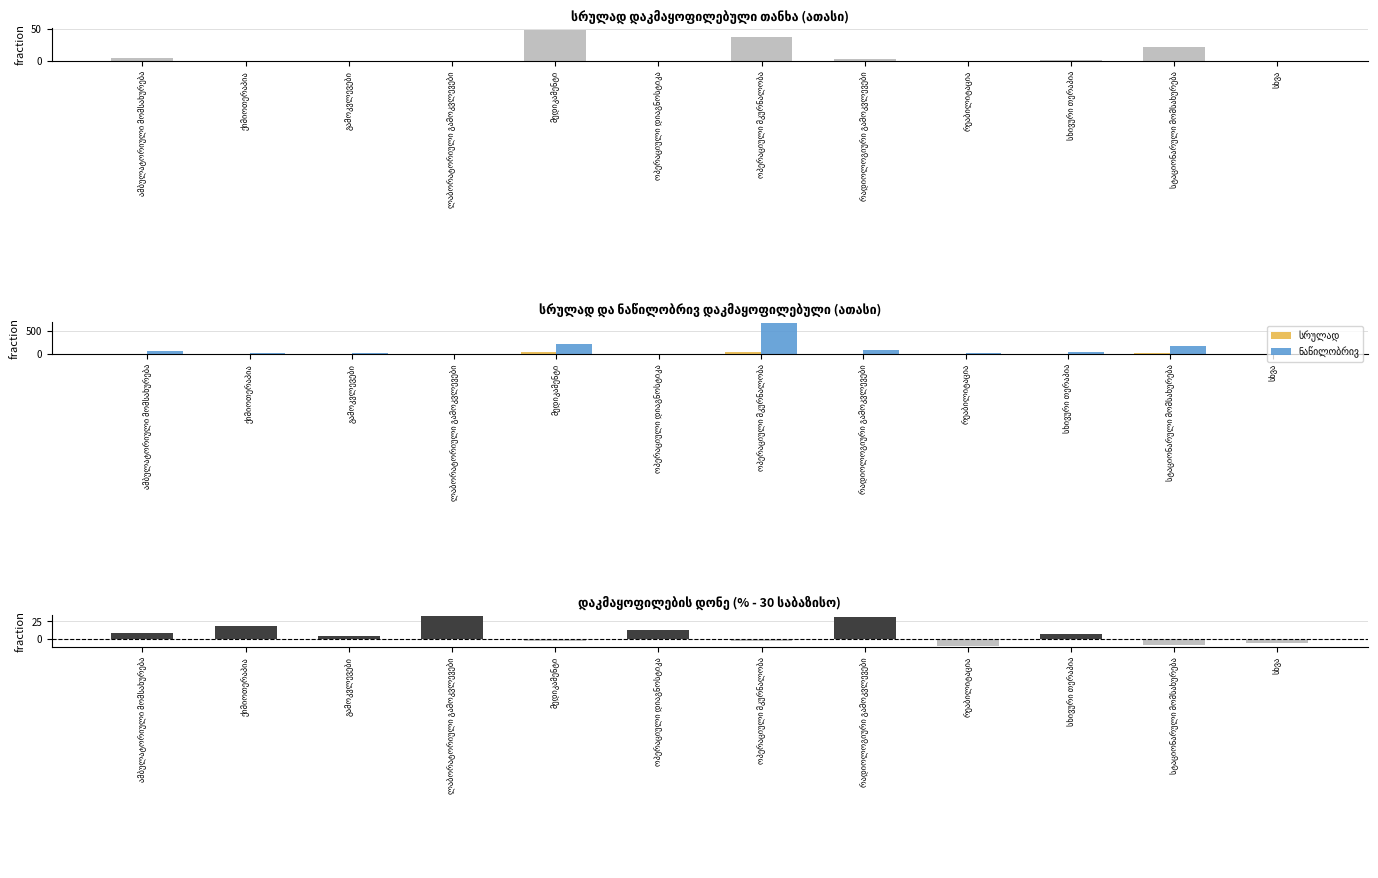

Reading left to right, transcribe all the data shown in this chart.

სრულად დაკმაყოფილება: ამბულატორიული მომსახურება=4.7	ქიმიოთერაპია=0.0	გამოკვლევები=0.0	ლაბორატორიული გამოკვლევები=0.0	მედიკამენტი=47.8	ოპერაციული დიაგნოსტიკა=0.0	ოპერაციული მკურნალობა=36.4	რადიოლოგიური გამოკვლევები=3.0	რეაბილიტაცია=0.0	სხივური თერაპია=1.9	სტაციონარული მომსახურება=20.9	სხვა=0.0
სრულად: ამბულატორიული მომსახურება=4.7	ქიმიოთერაპია=0.0	გამოკვლევები=0.0	ლაბორატორიული გამოკვლევები=0.0	მედიკამენტი=47.8	ოპერაციული დიაგნოსტიკა=0.0	ოპერაციული მკურნალობა=36.4	რადიოლოგიური გამოკვლევები=3.0	რეაბილიტაცია=0.0	სხივური თერაპია=1.9	სტაციონარული მომსახურება=20.9	სხვა=0.0
ნაწილობრივ: ამბულატორიული მომსახურება=71.5	ქიმიოთერაპია=11.3	გამოკვლევები=20.4	ლაბორატორიული გამოკვლევები=8.9	მედიკამენტი=221.7	ოპერაციული დიაგნოსტიკა=5.3	ოპერაციული მკურნალობა=676.9	რადიოლოგიური გამოკვლევები=90.4	რეაბილიტაცია=26.6	სხივური თერაპია=39.0	სტაციონარული მომსახურება=169.0	სხვა=4.1
დაკმაყოფილების დონე (%-30): ამბულატორიული მომსახურება=7.8	ქიმიოთერაპია=18.2	გამოკვლევები=3.6	ლაბორატორიული გამოკვლევები=32.2	მედიკამენტი=-3.0	ოპერაციული დიაგნოსტიკა=12.7	ოპერაციული მკურნალობა=-2.5	რადიოლოგიური გამოკვლევები=31.4	რეაბილიტაცია=-9.1	სხივური თერაპია=7.1	სტაციონარული მომსახურება=-8.7	სხვა=-5.6